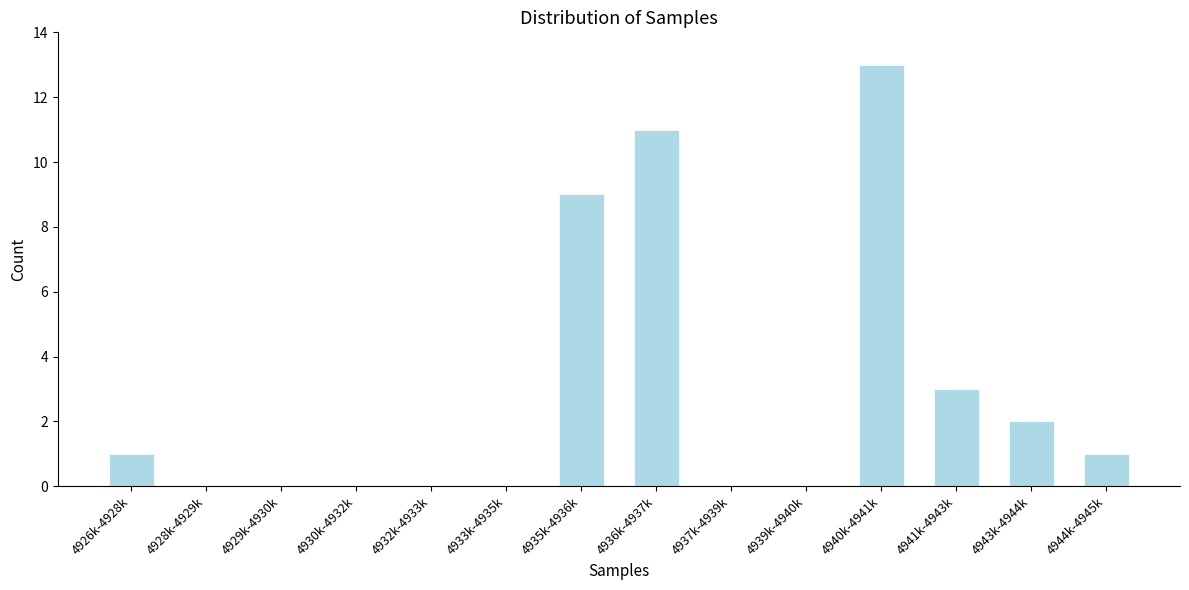

Reading left to right, what are all the values shown in this chart?

4926k-4928k=1	4928k-4929k=0	4929k-4930k=0	4930k-4932k=0	4932k-4933k=0	4933k-4935k=0	4935k-4936k=9	4936k-4937k=11	4937k-4939k=0	4939k-4940k=0	4940k-4941k=13	4941k-4943k=3	4943k-4944k=2	4944k-4945k=1